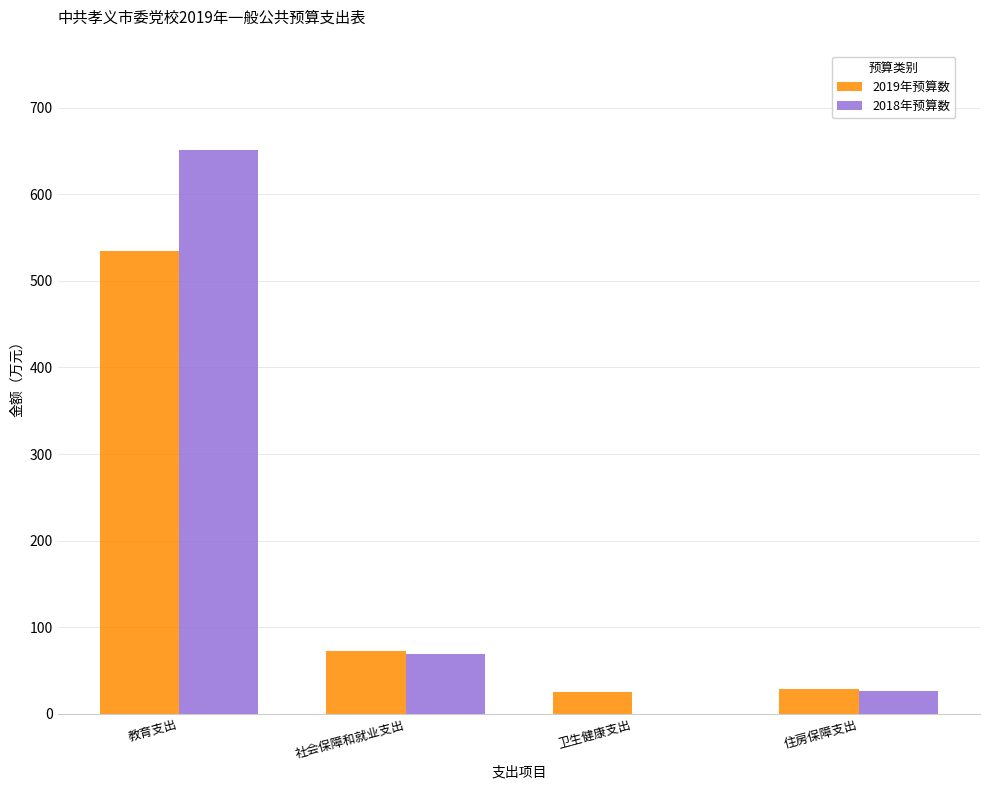

How many groups of bars are there?

4